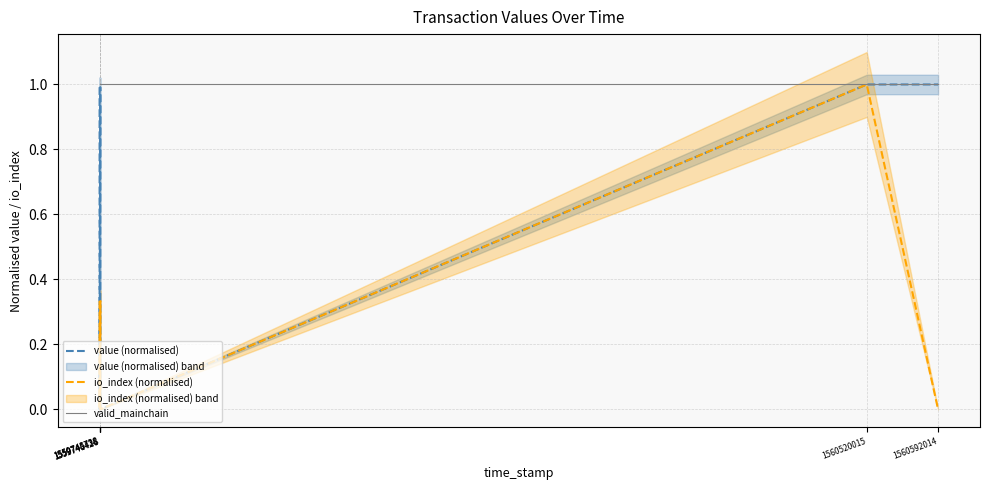

At which category is the sum across all series the highest?

1560520015